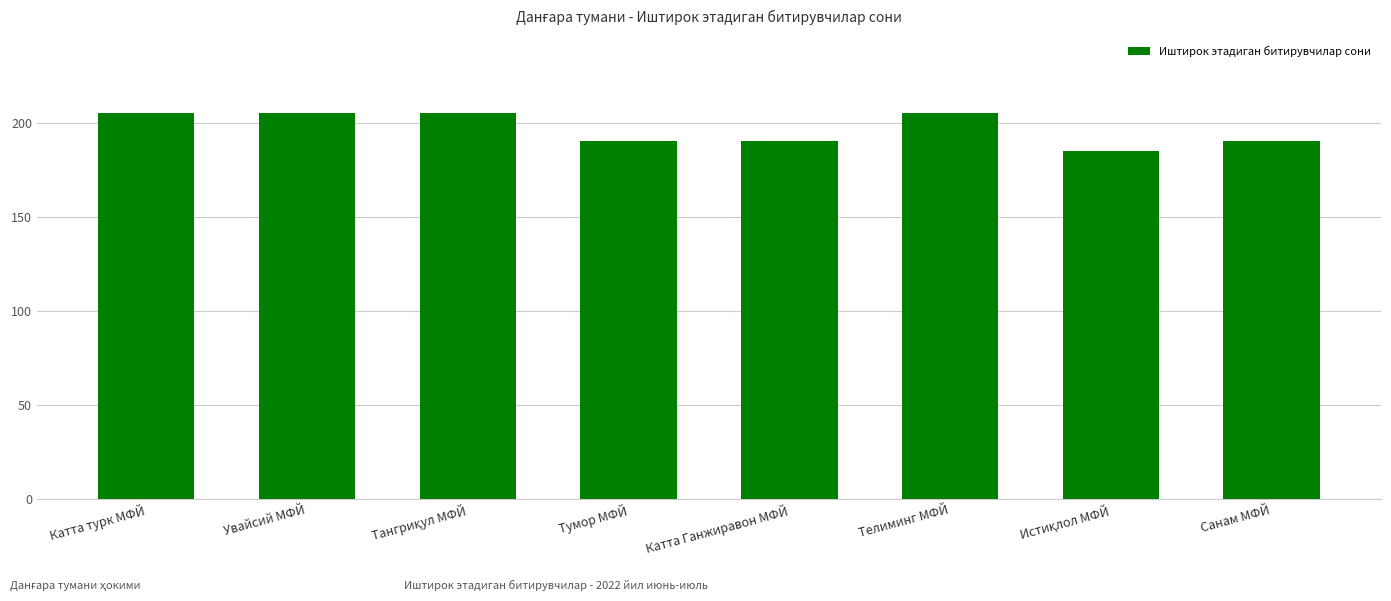

What is the smallest value displayed?

185